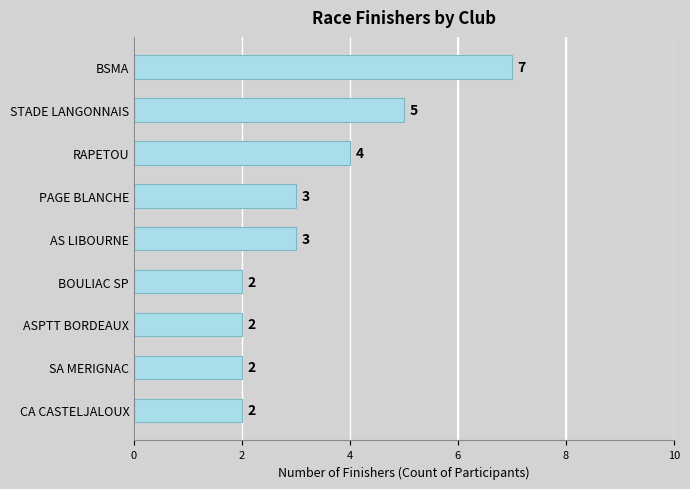

At which label is the value closest to 4?

RAPETOU